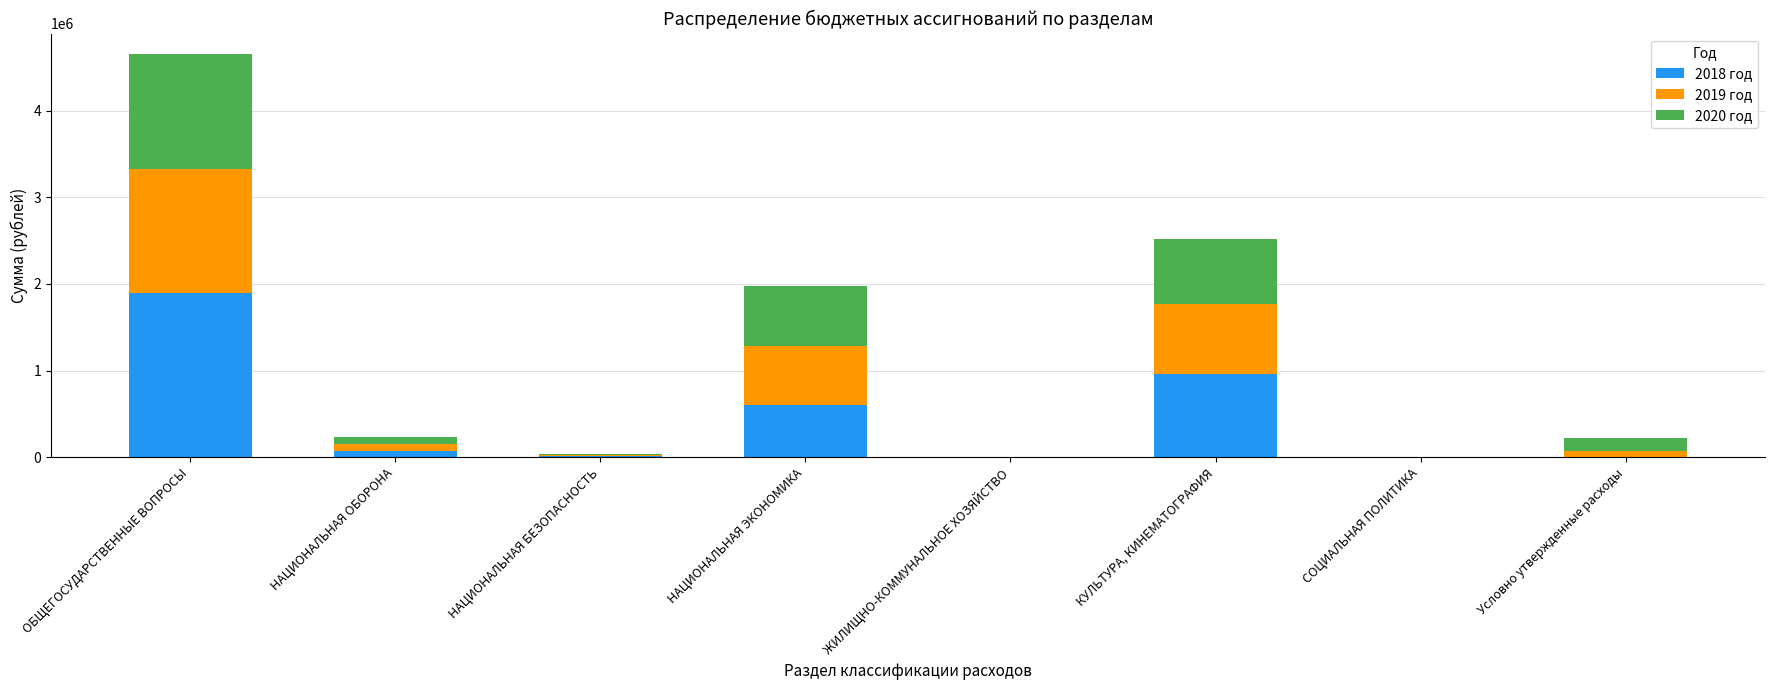

What is the total value across all series at КУЛЬТУРА, КИНЕМАТОГРАФИЯ?

2516800.0